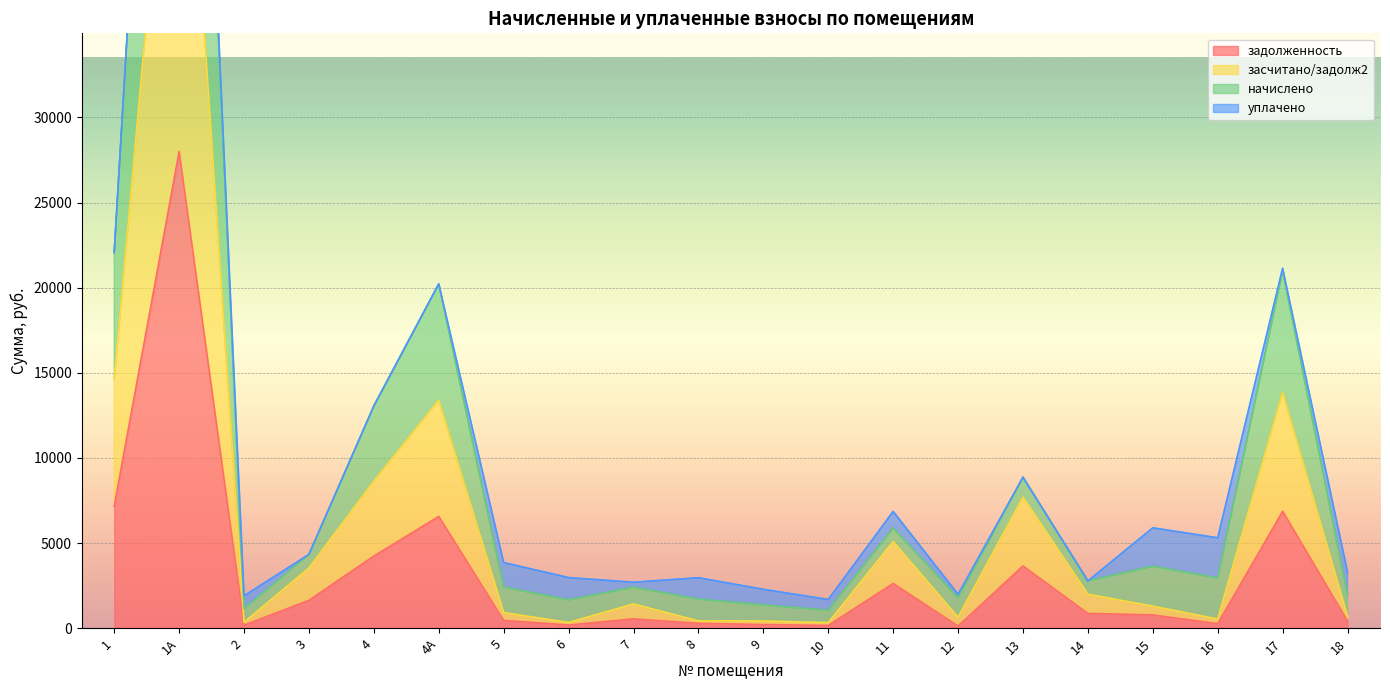

Is it true that начислено equals 906.1 at 7?

False